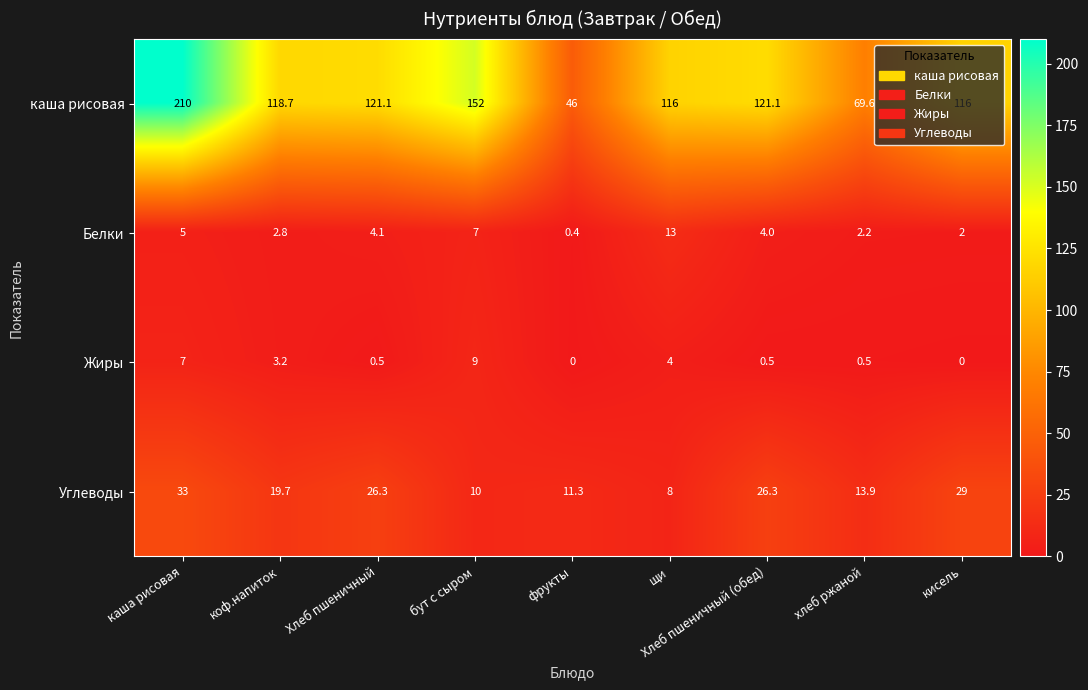

Is it true that Жиры equals 3.2 at коф.напиток?

True